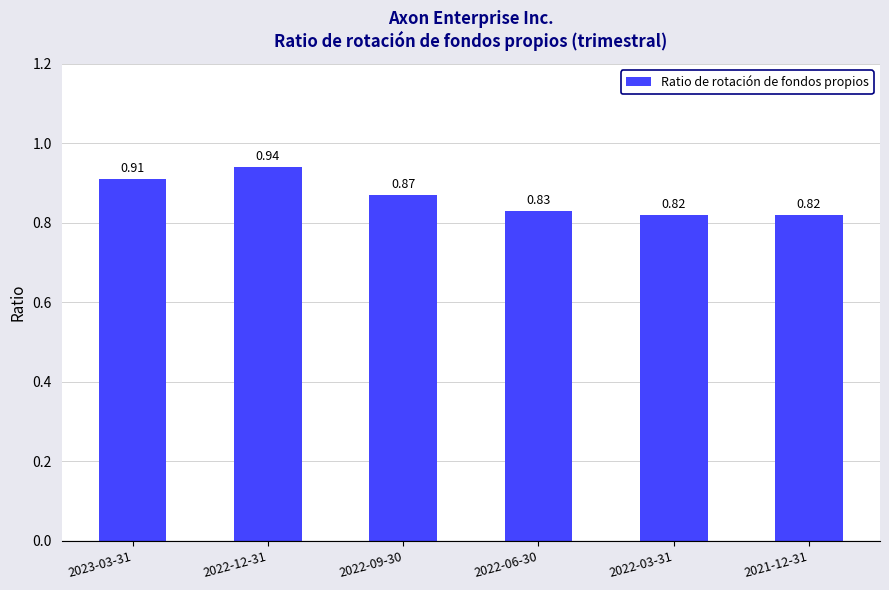

Are the bars grouped side by side (vs. stacked)?

No